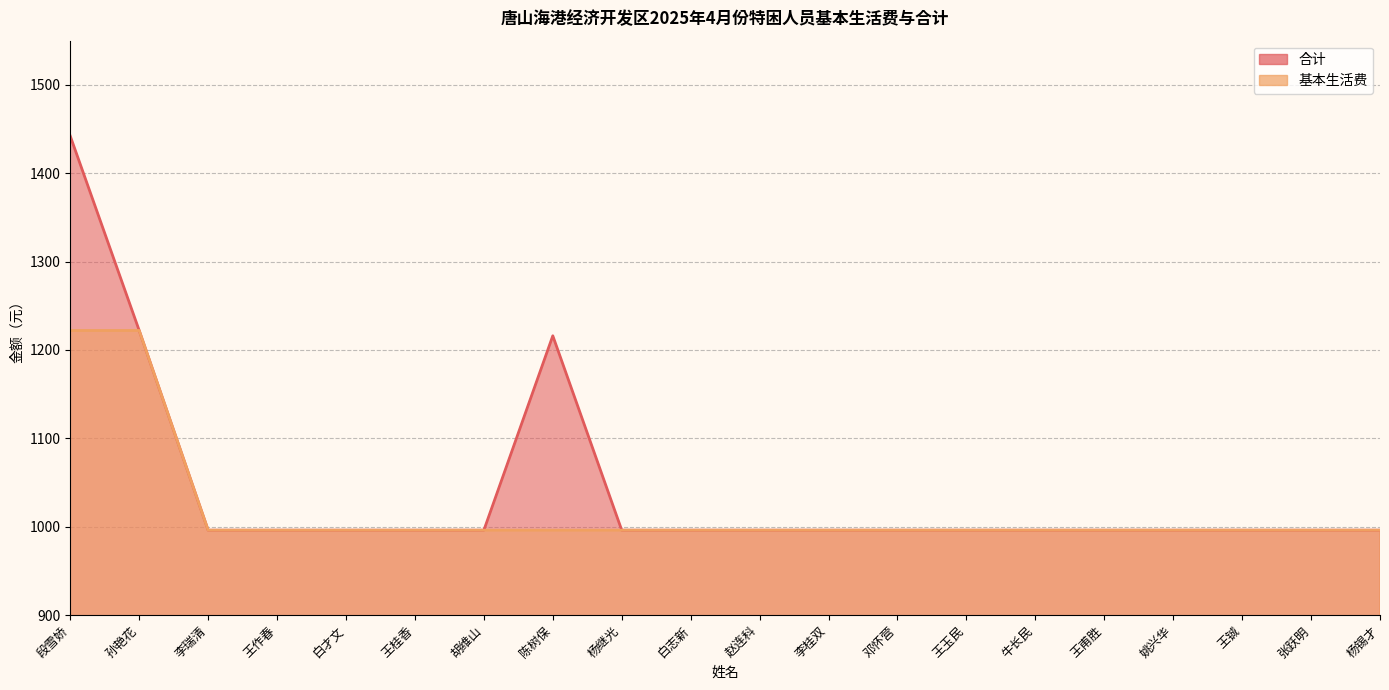

Reading right to left, extract all data points from this chart.

合计: 996	996	996	996	996	996	996	996	996	996	996	996	1216	996	996	996	996	996	1222	1442
基本生活费: 996	996	996	996	996	996	996	996	996	996	996	996	996	996	996	996	996	996	1222	1222